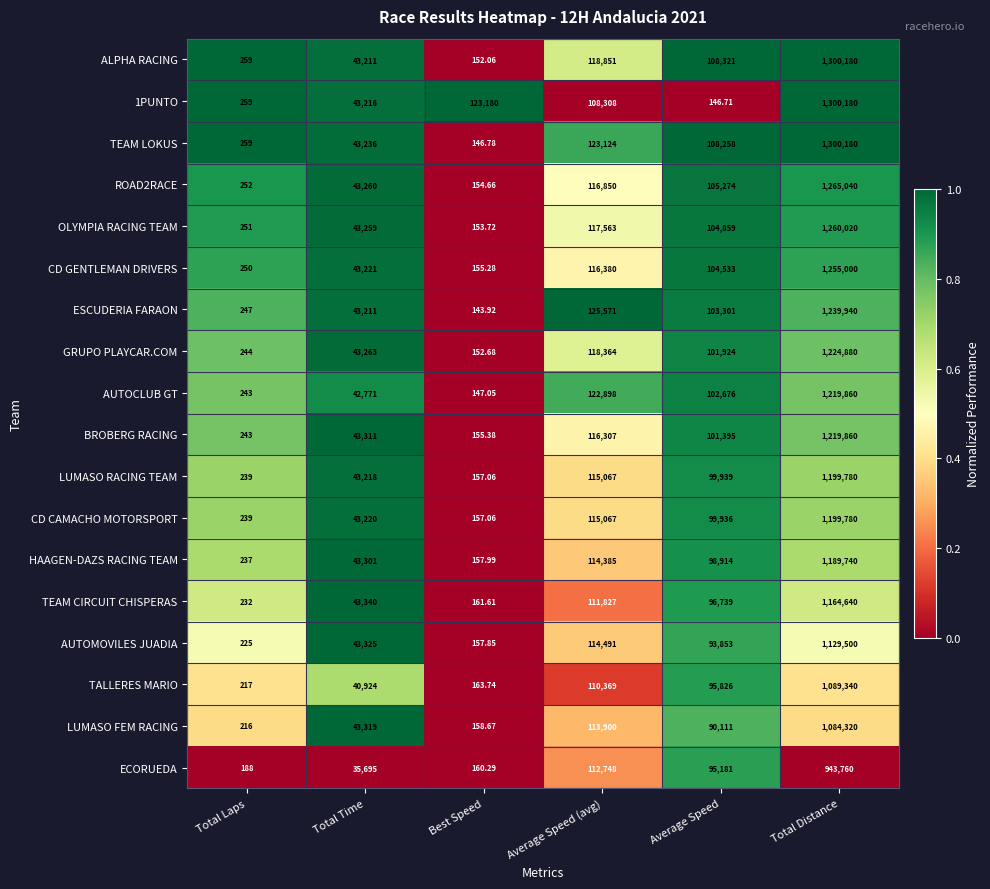

Which series changed the most between Total Laps and Average Speed (avg)?

ESCUDERIA FARAON